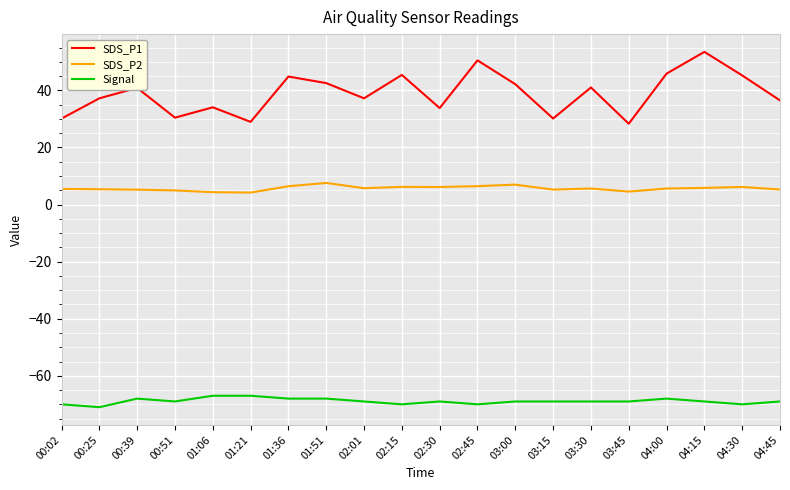

What is the spread (max minus min) of values at 04:30?

115.2